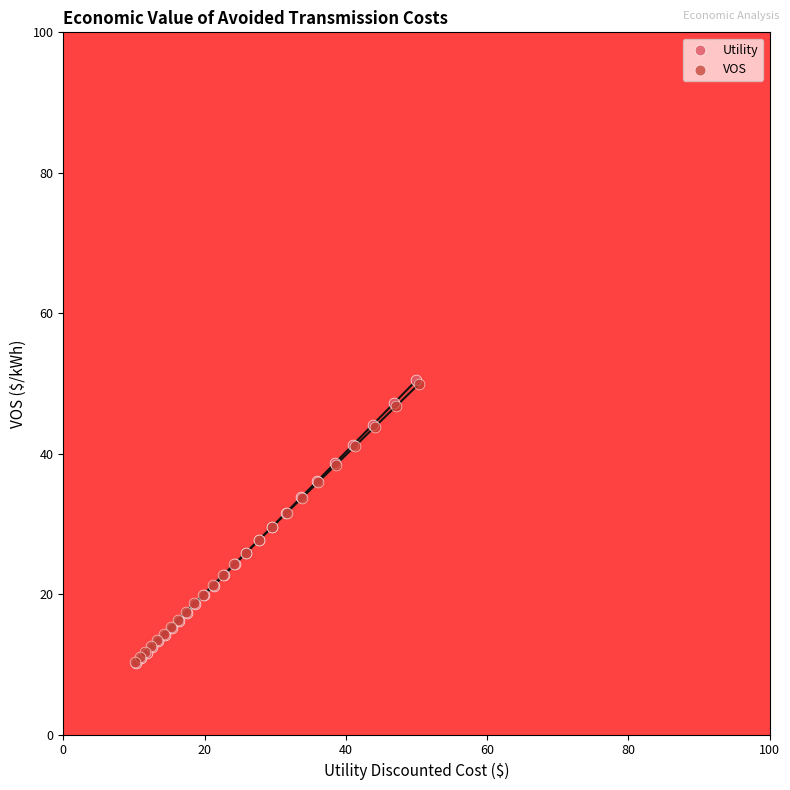

Which series has the largest Y range (max minus min)?

Utility